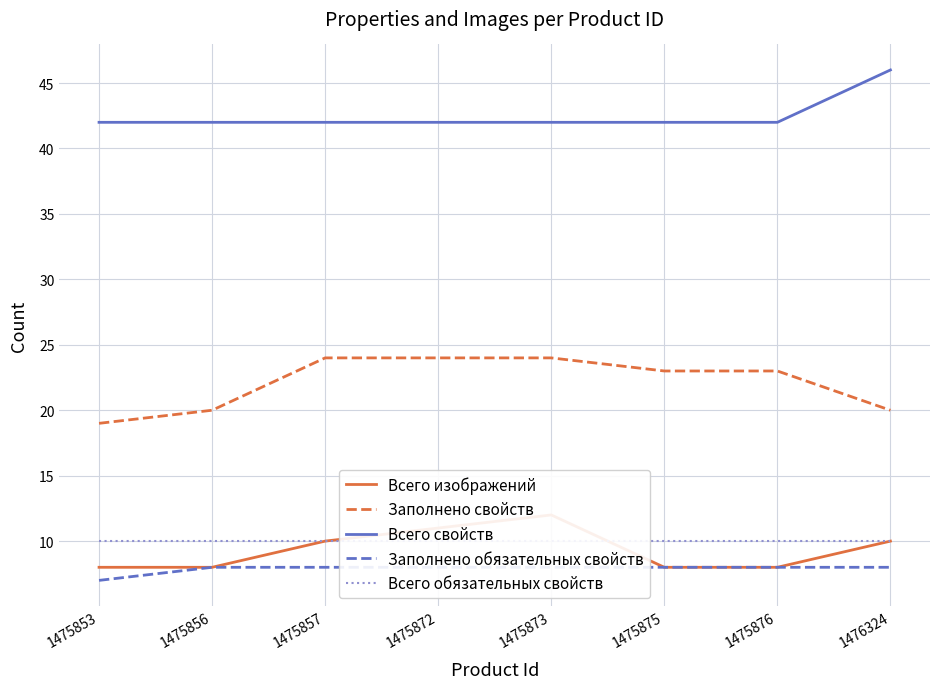

At which label is Всего обязательных свойств closest to 10?

1475853